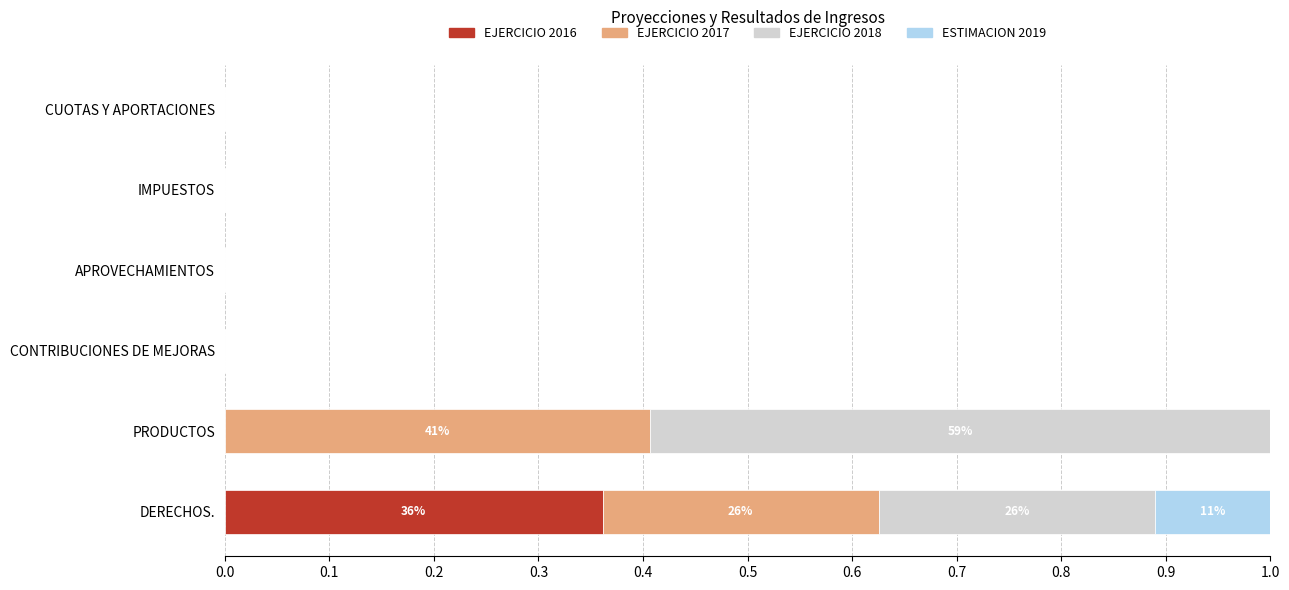

At which label does EJERCICIO 2016 reach its peak?

DERECHOS.